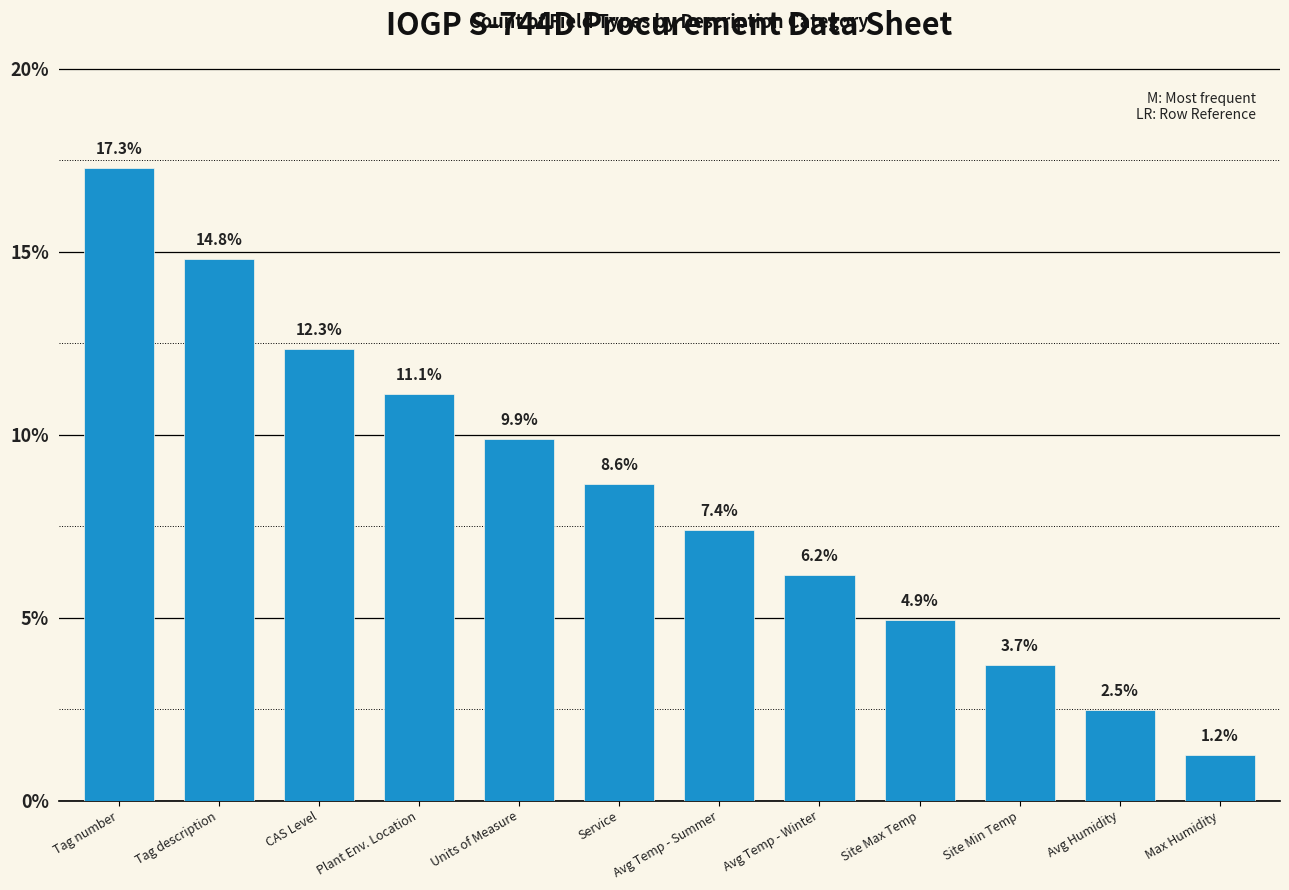

What is the value of the 10th bar from the left?

3.7